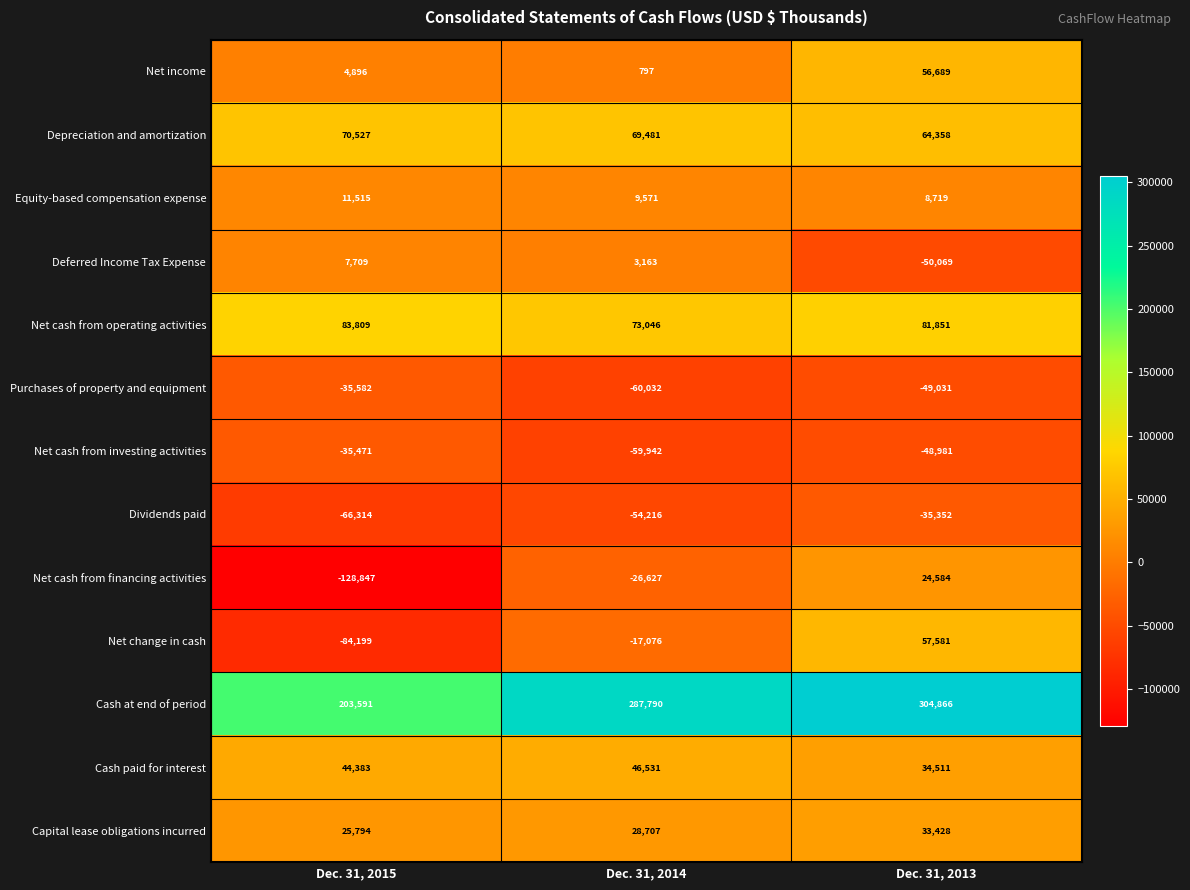

What is the sum of the Net cash from investing activities values at Dec. 31, 2013 and Dec. 31, 2015?

-84452